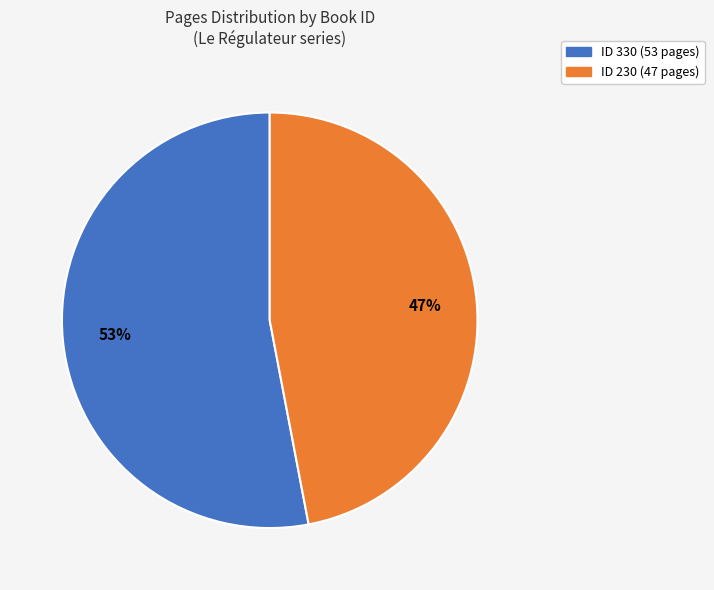

Do ID 330 (53 pages) and ID 230 (47 pages) together represent more than half of the pie?

Yes